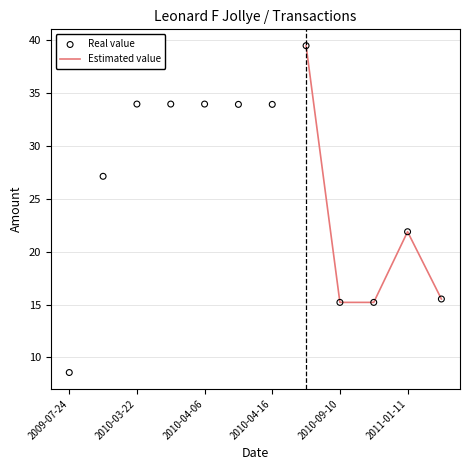

Where is Estimated value nearest to the value 27?

2011-01-11